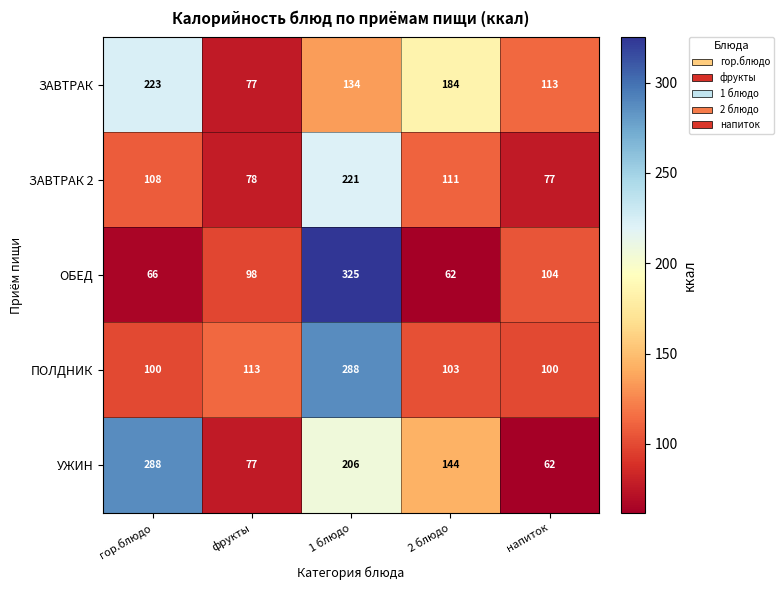

What value does the ЗАВТРАК series have at фрукты, to the nearest 50?

100